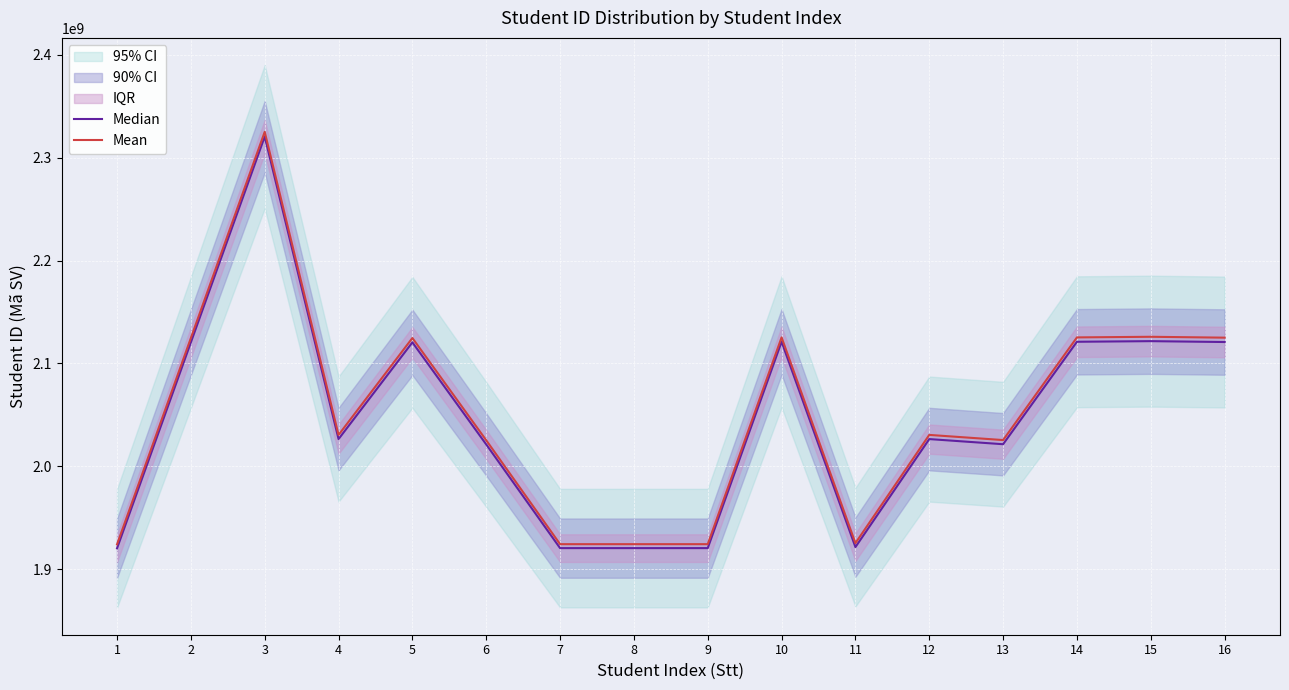

At which label is Mean closest to 2124664818?

2